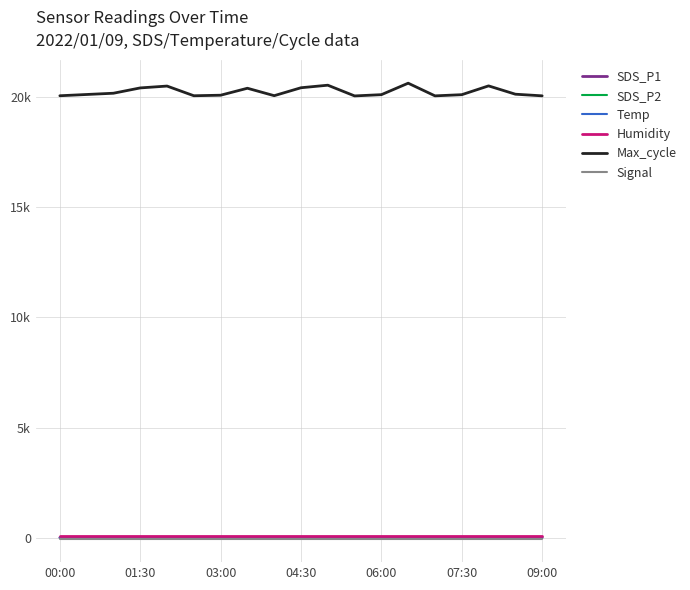

Which series has the largest total across all categories?

Max_cycle